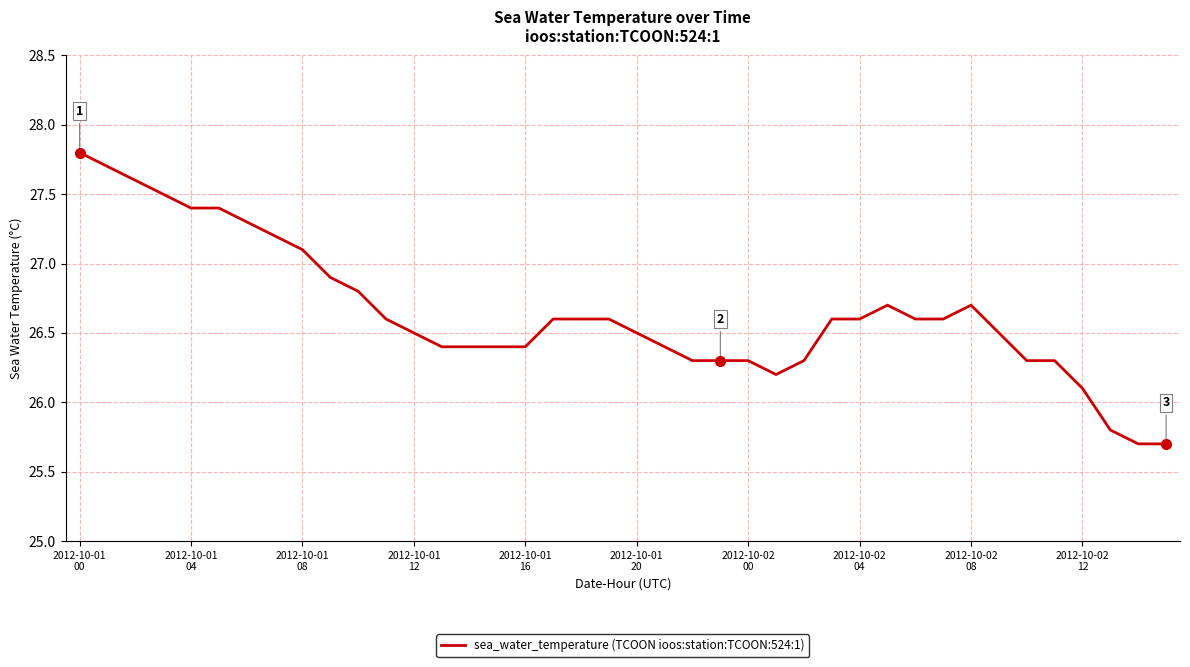

What is the maximum value shown in the chart?

27.8